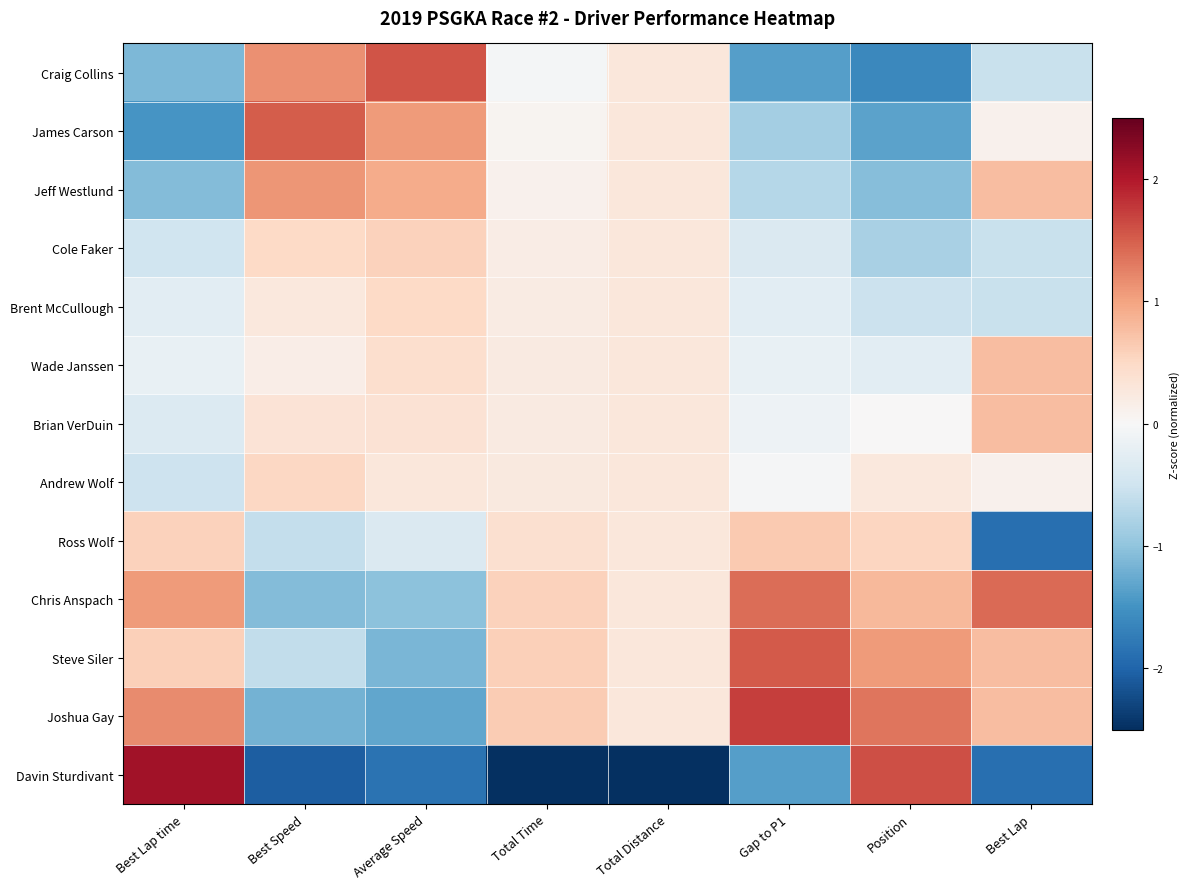

Which label corresponds to the smallest value in the chart?

Total Distance